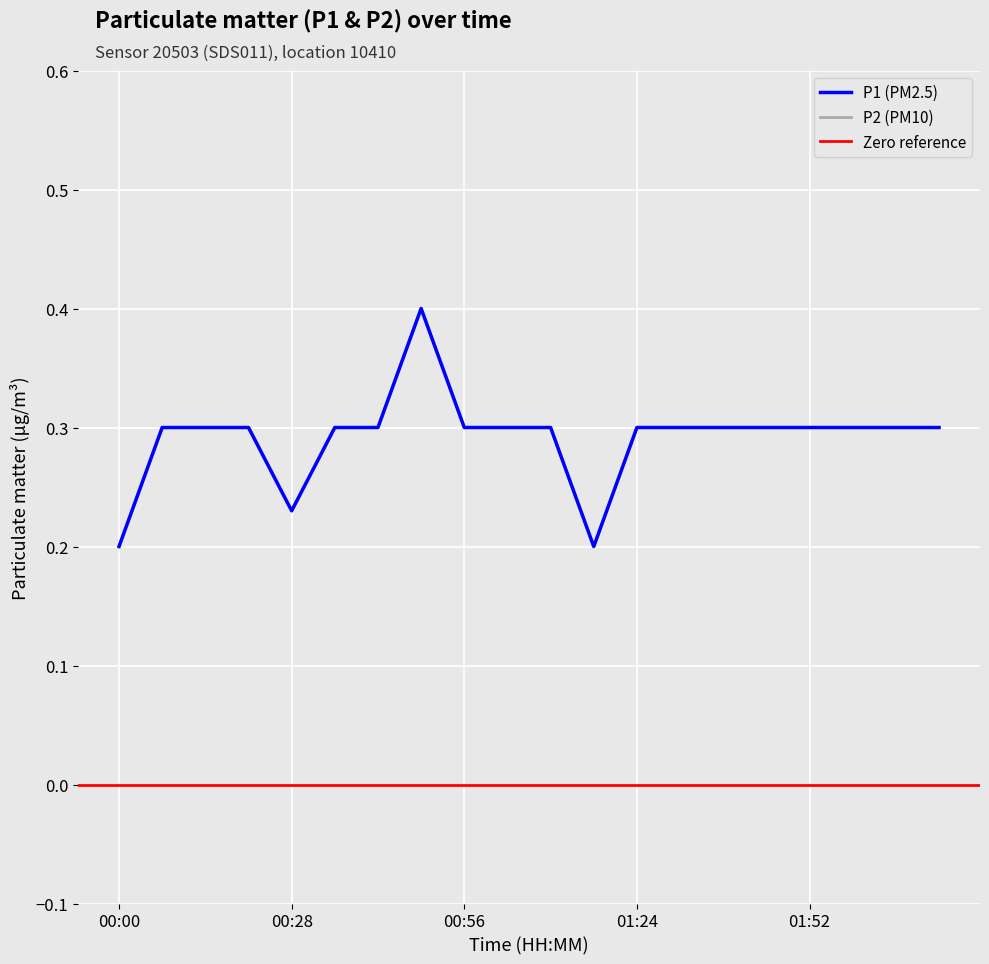

Does the chart have visible grid lines?

Yes